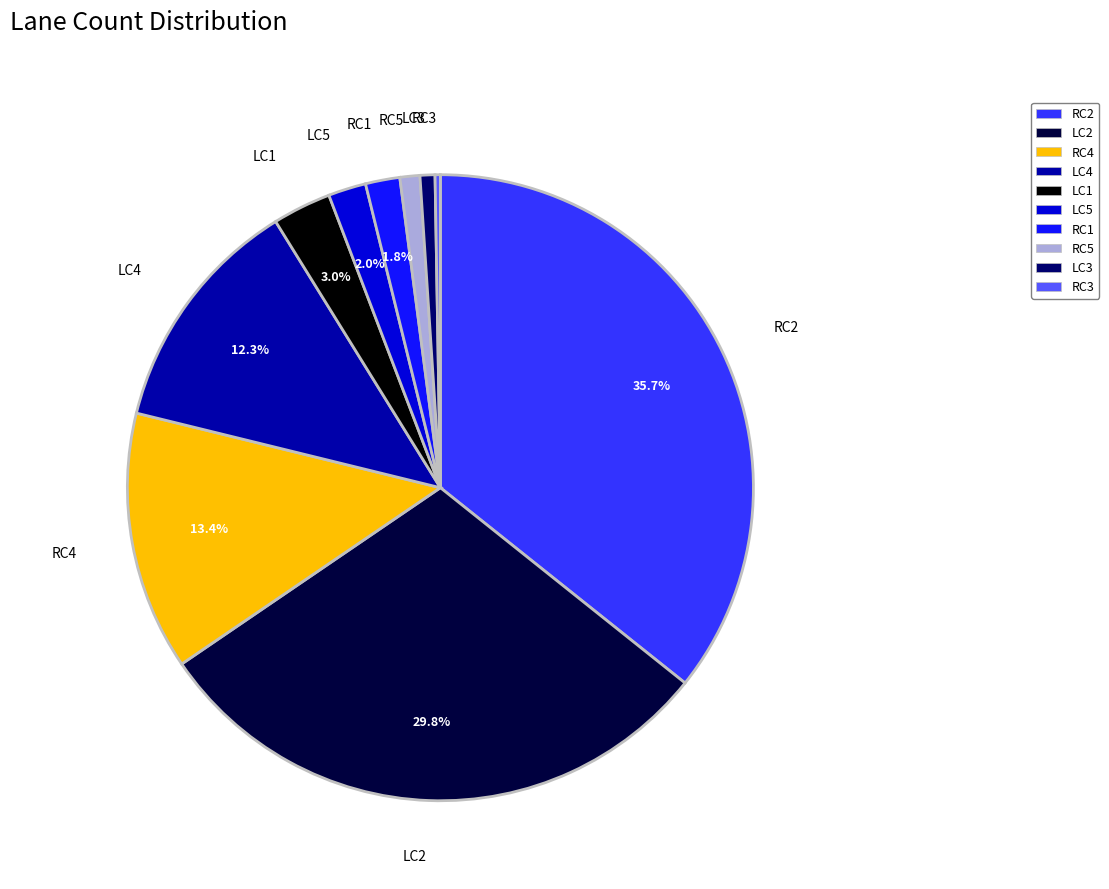

Which has a higher value, LC2 or LC1?

LC2